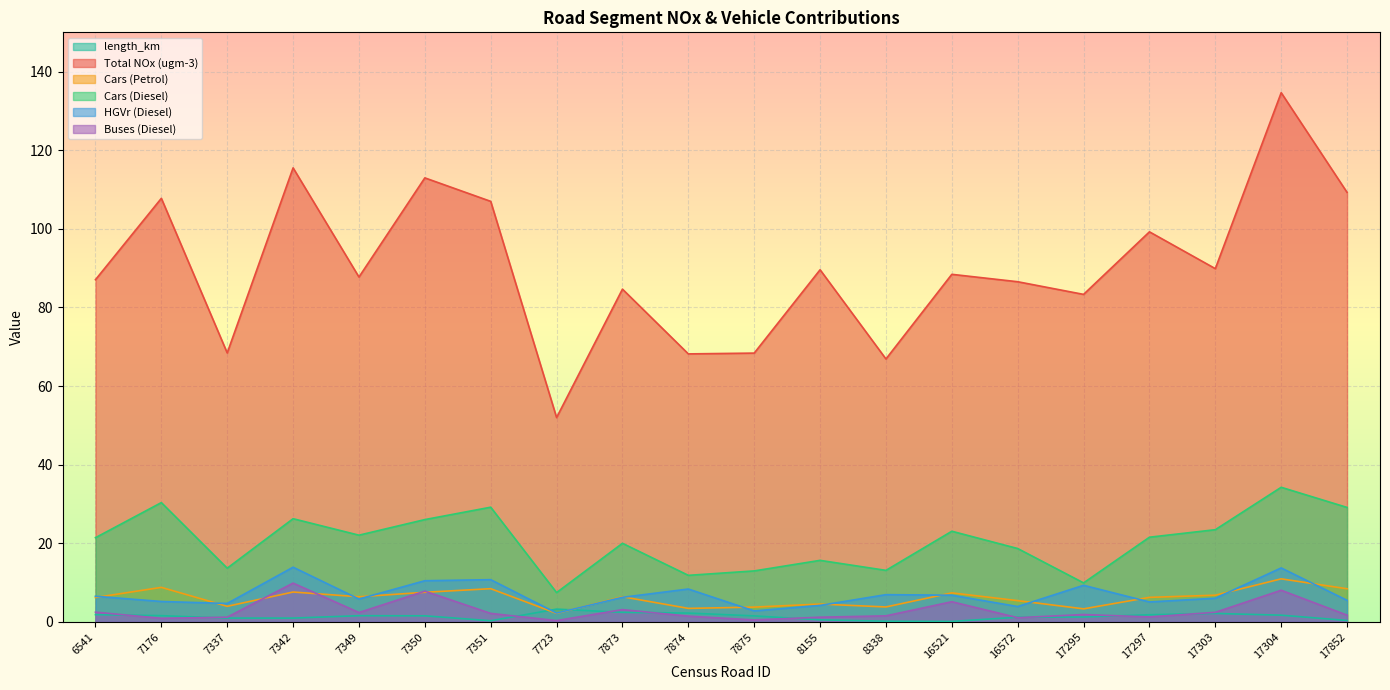

What is the difference between the maximum and minimum values in the length_km series?

3.1